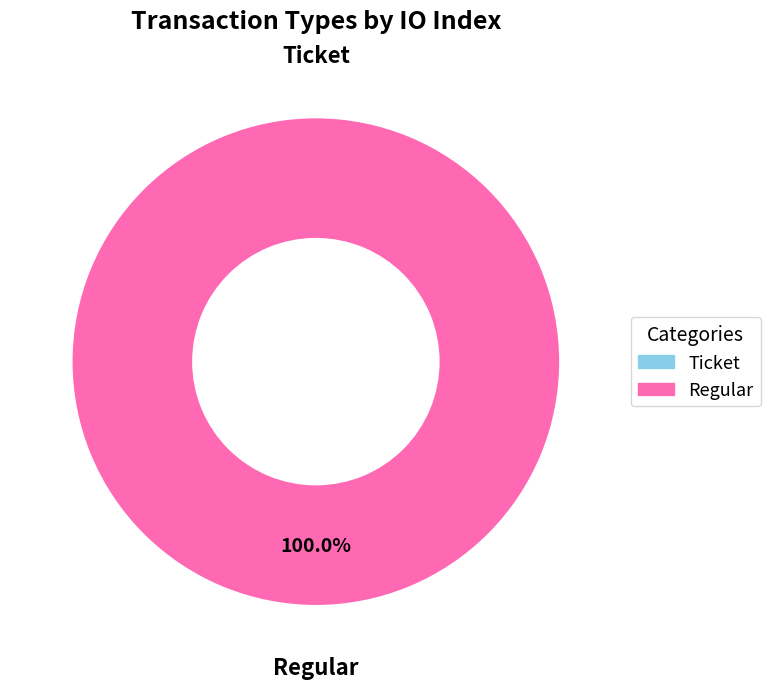

What is the smallest slice in the pie chart?

Ticket